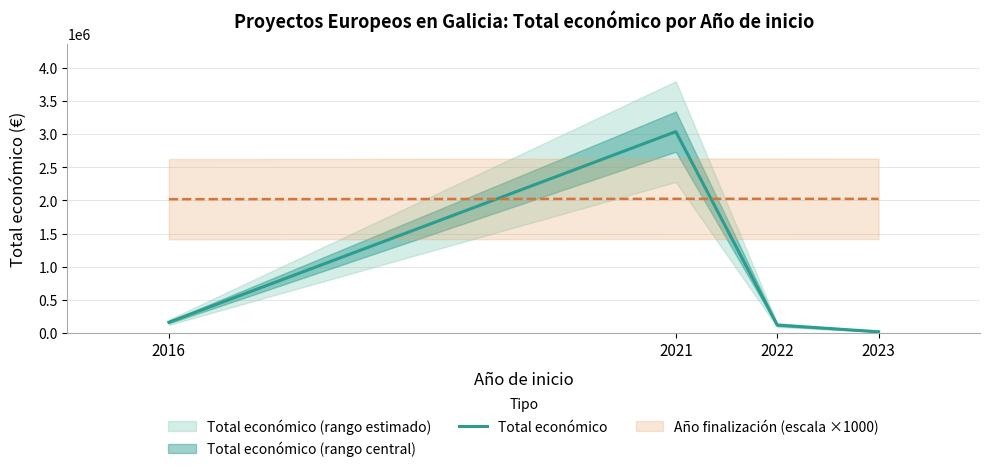

The value at 2022 is 118285. True or false?

True